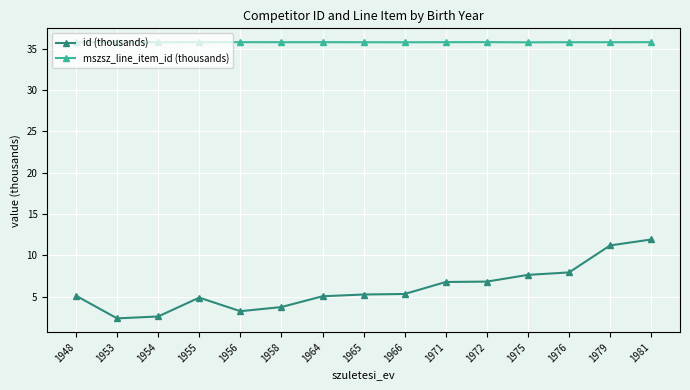

True or false: mszsz_line_item_id (thousands) has more than 1 interior local peaks.

True